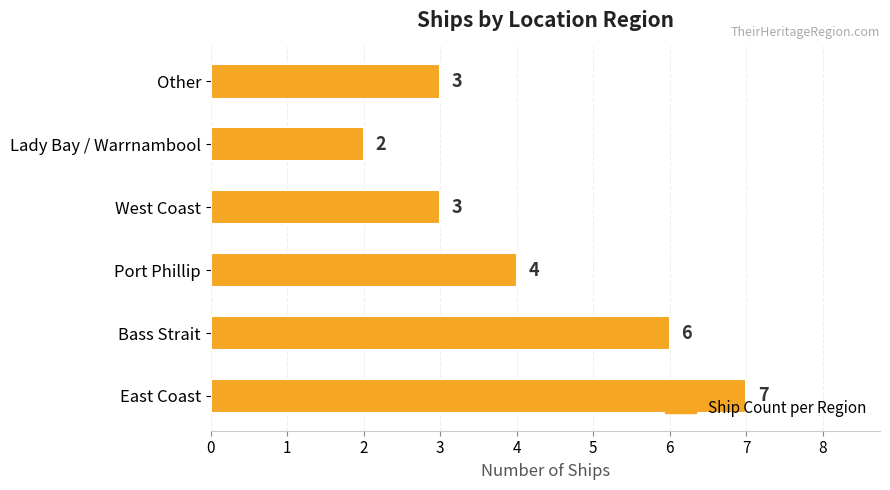

How many data points are less than 4?

3